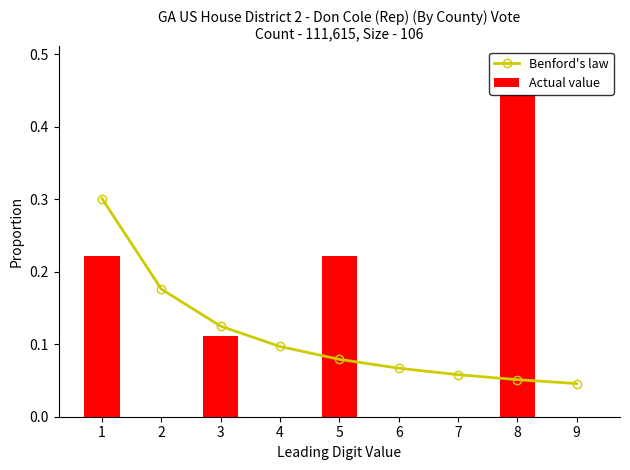

Reading left to right, extract all data points from this chart.

Benford's law: 1=0.3	2=0.2	3=0.1	4=0.1	5=0.1	6=0.1	7=0.1	8=0.1	9=0.0
Actual value: 1=0.2	2=0.0	3=0.1	4=0.0	5=0.2	6=0.0	7=0.0	8=0.4	9=0.0